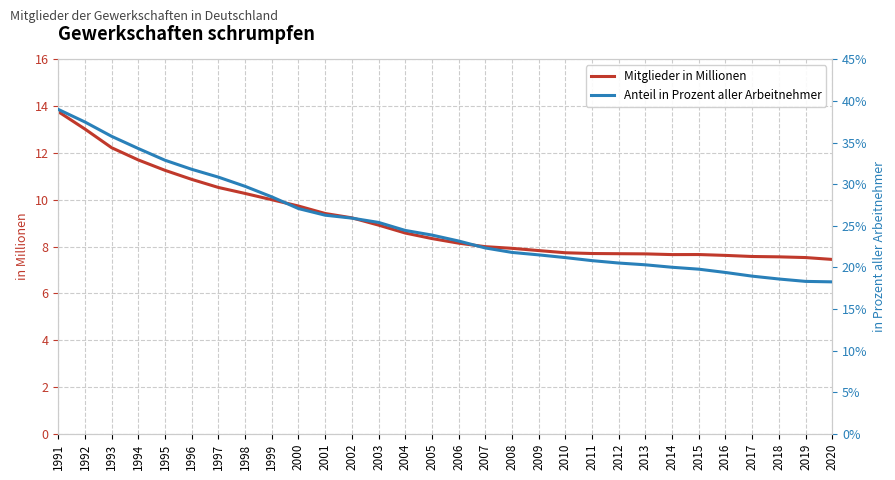

True or false: Mitglieder in Millionen and Anteil in Prozent aller Arbeitnehmer intersect in this chart.

False